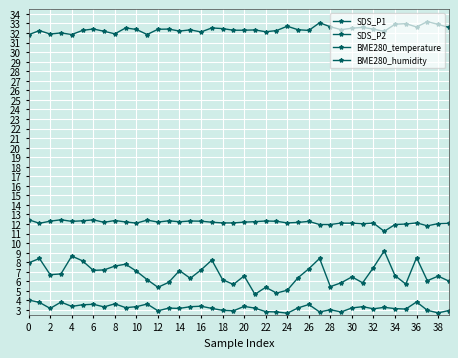

How many data points does each series have?

40